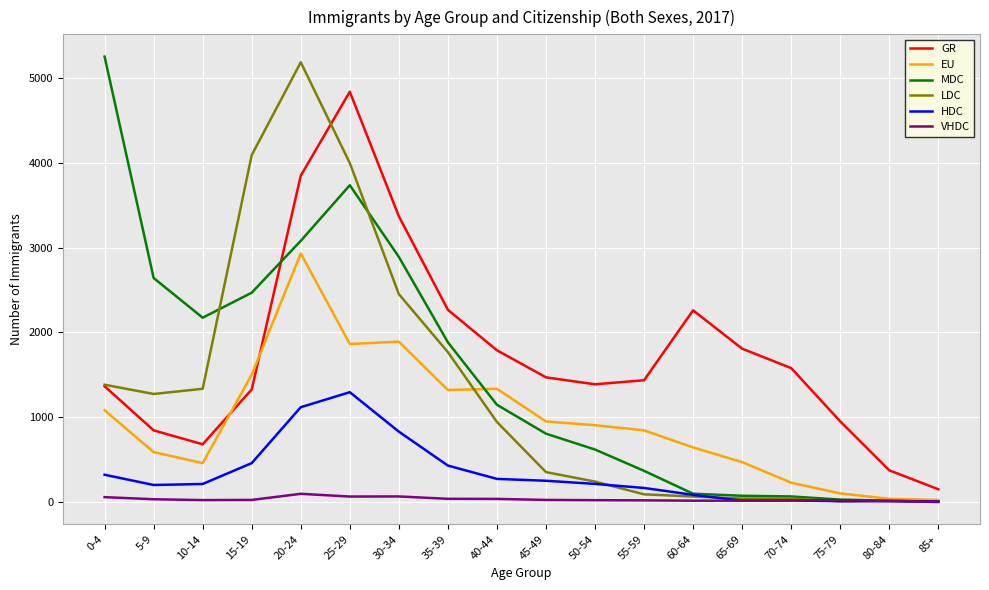

What is the difference between the second highest and minimum values in the MDC series?

3735